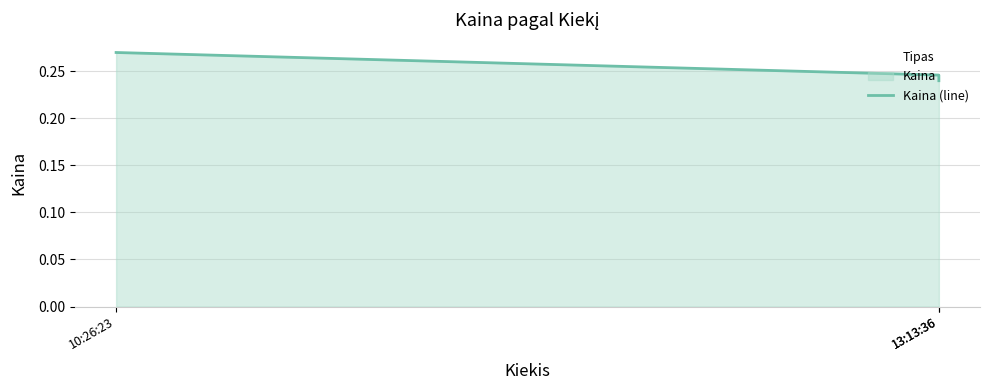

Does the chart display data point markers on the line(s)?

No